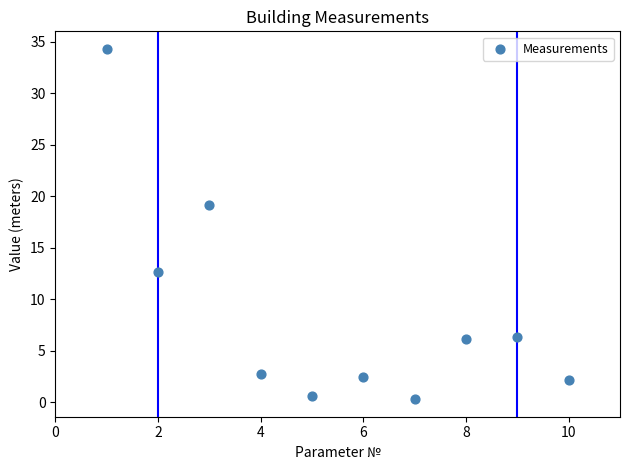

What is the average Y value?

8.7